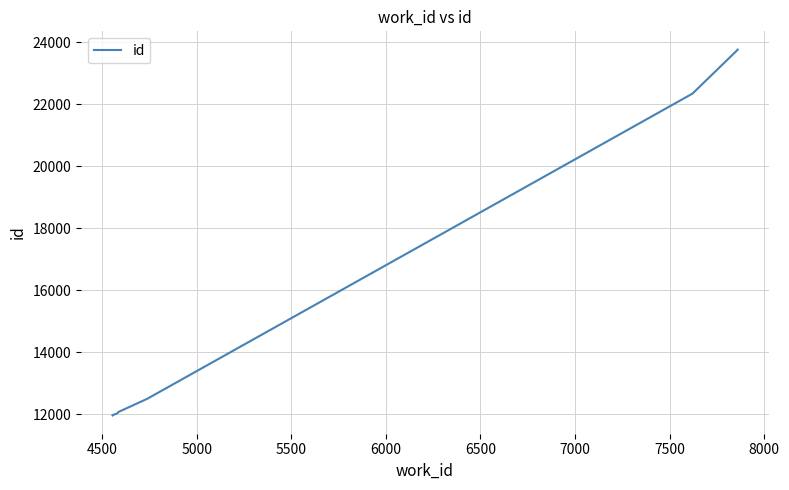

Approximately how many times larger is the value at 8000 compared to 4500?

2.0